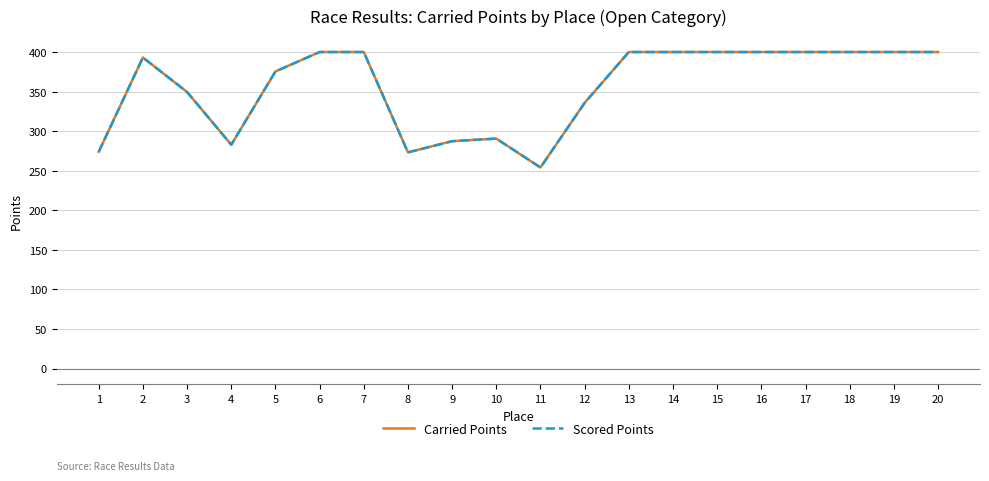

Is it true that Scored Points equals 105.1 at 14?

False